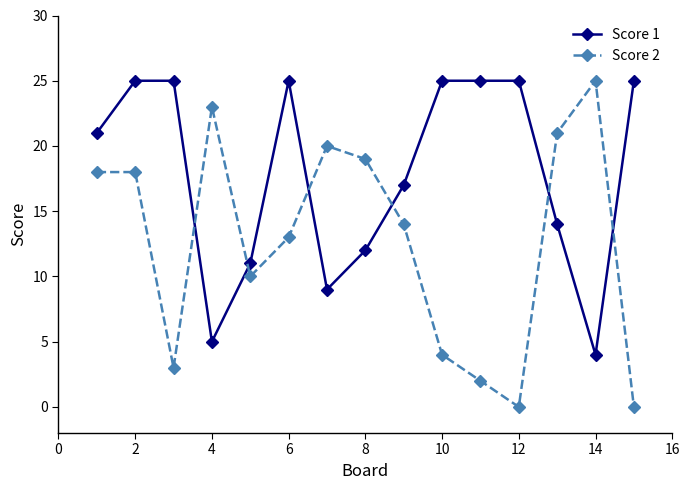

True or false: Score 1 and Score 2 intersect in this chart.

True